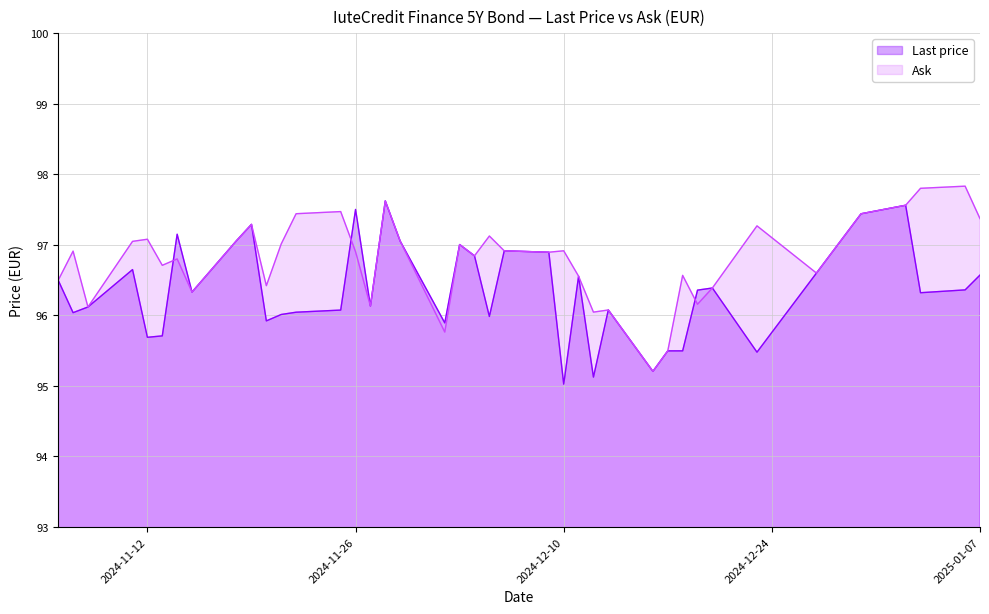

What is the sum of all Ask values?

3871.7